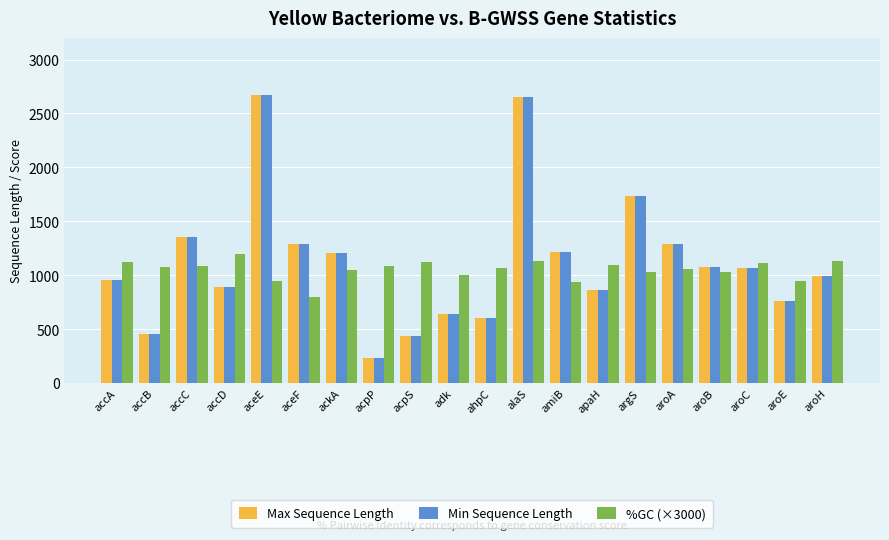

How many categories are shown in the chart?

20